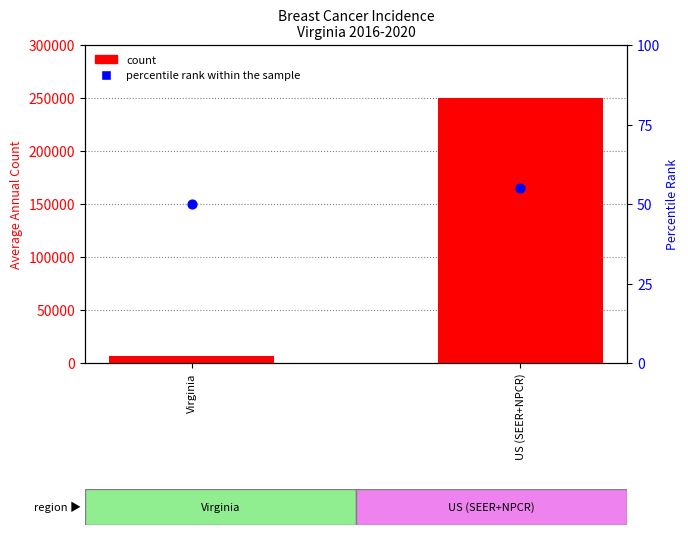

Which series has the largest total across all categories?

count